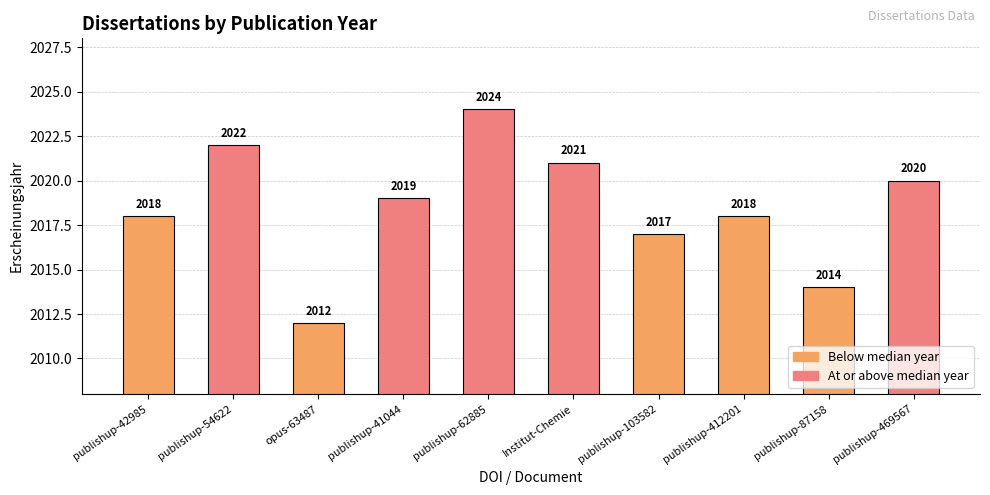

Which has a higher value, publishup-54622 or Institut-Chemie?

publishup-54622